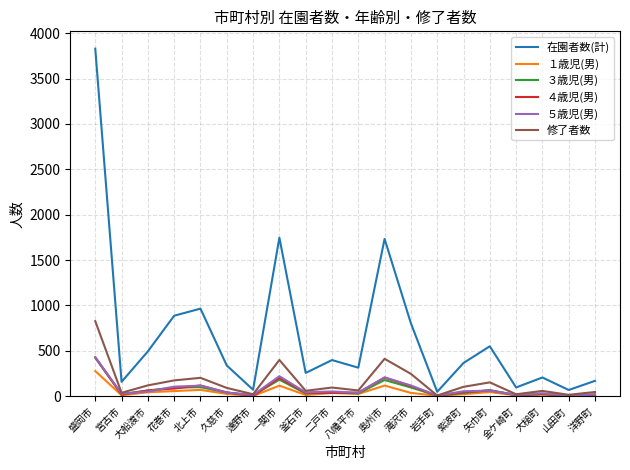

How many interior local peaks does the 在園者数(計) series have?

6